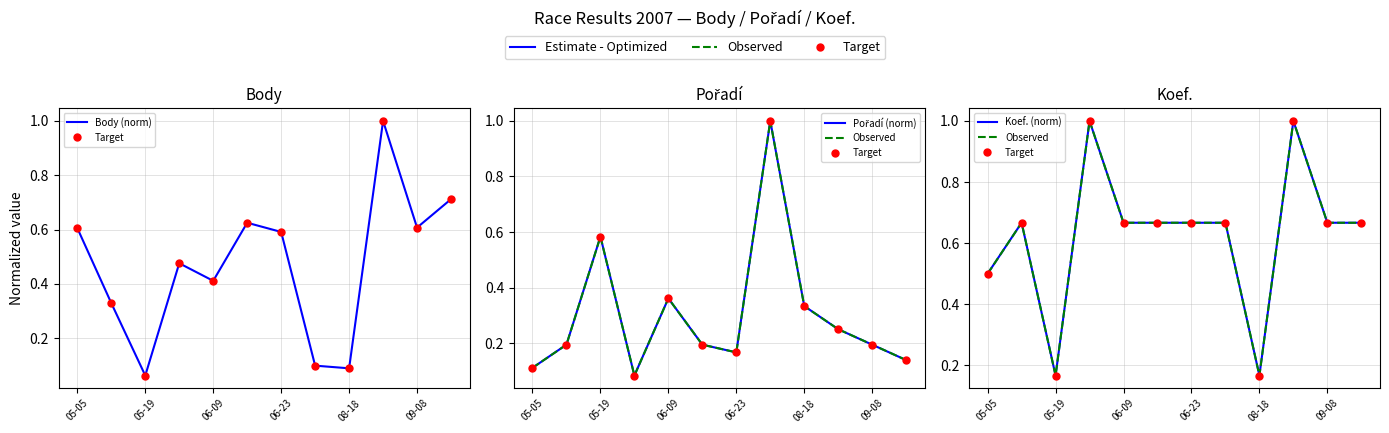

What is the sum of the Body (norm) values at 09-08 and 10?

1.2